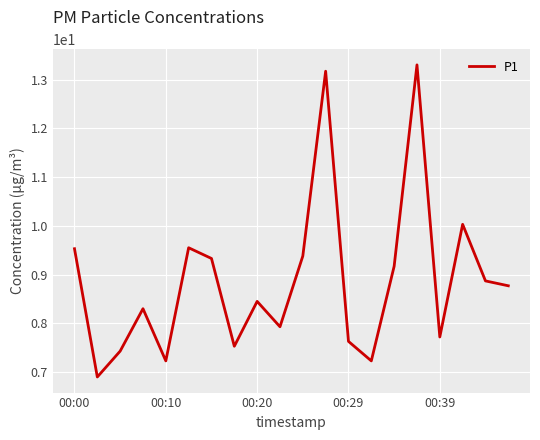

What is the difference between the maximum and minimum values?

6.4